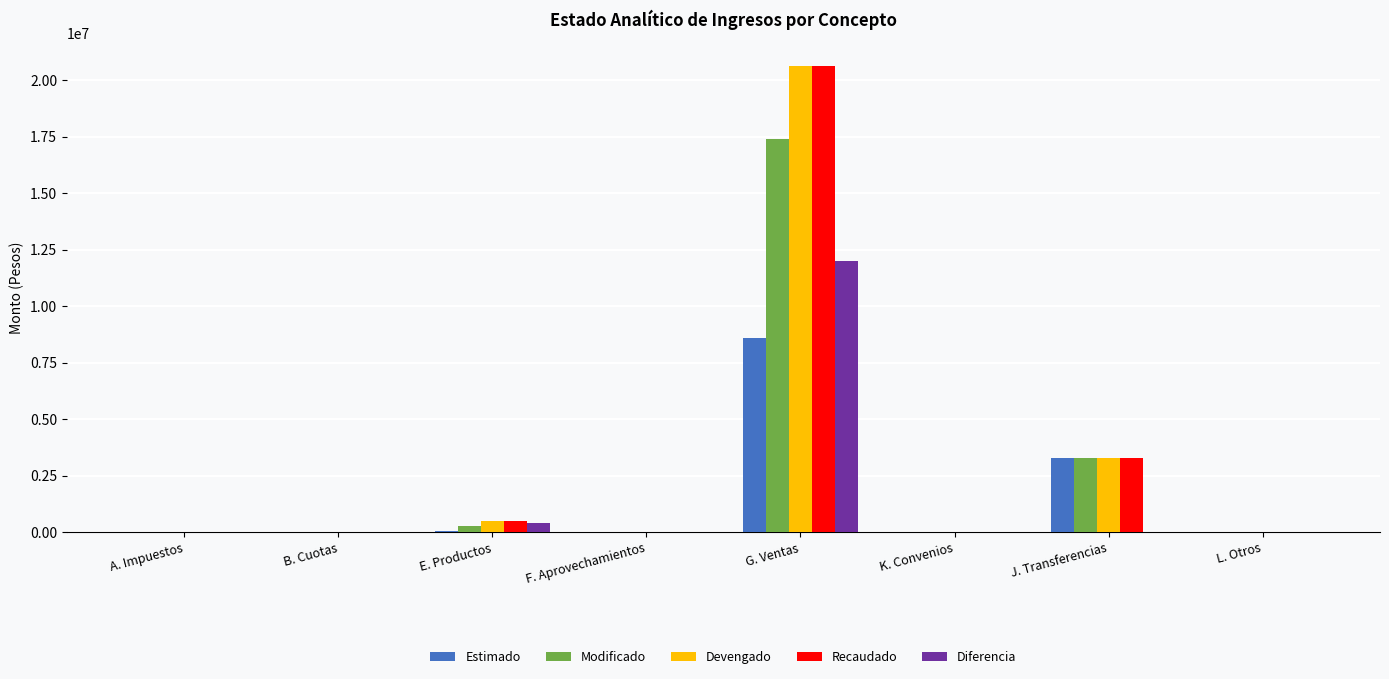

Which category has the highest value across all series?

G. Ventas